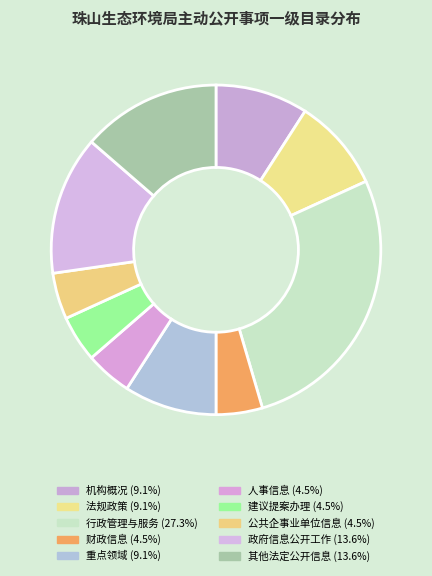

What is the change in value from 行政管理与服务 to 人事信息?

-5